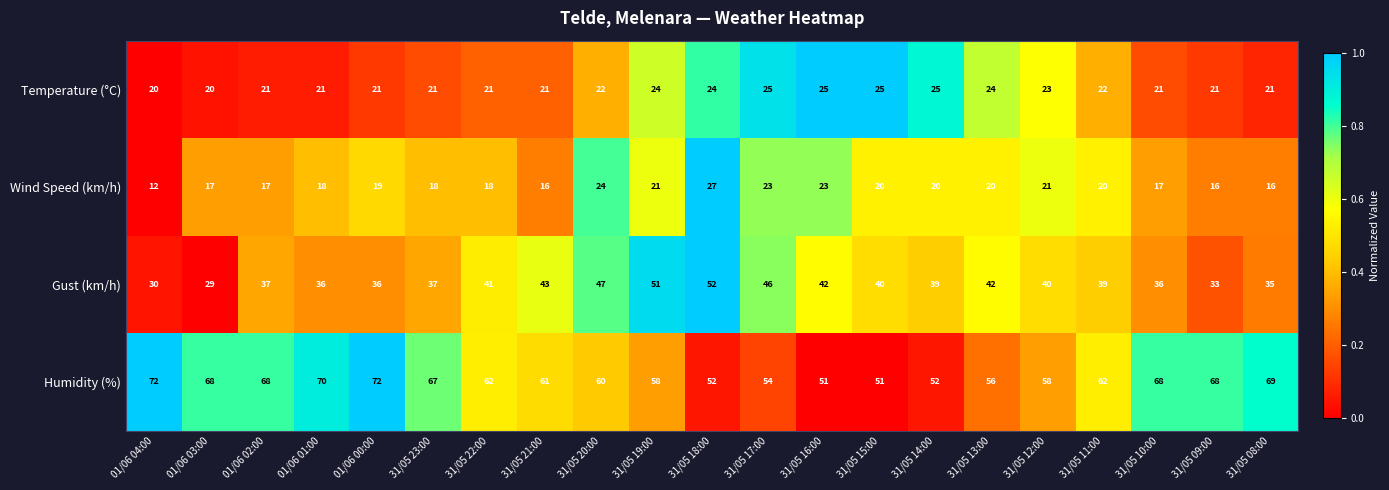

What is the total value across all series at 01/06 03:00?

134